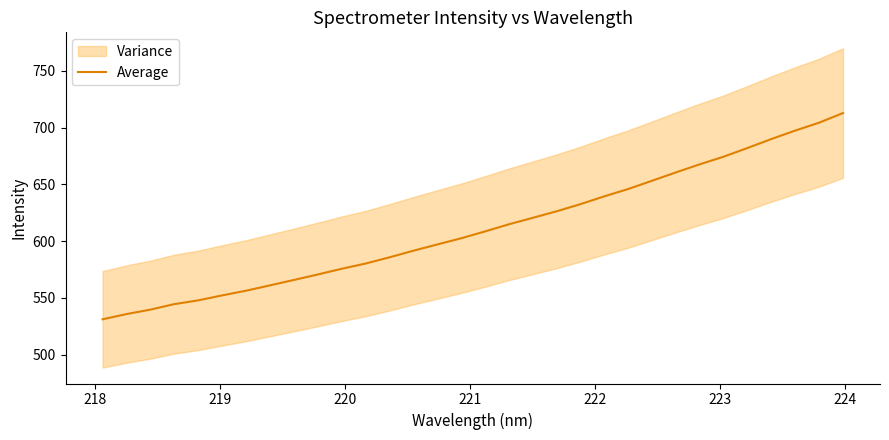

What is the average value?

611.6